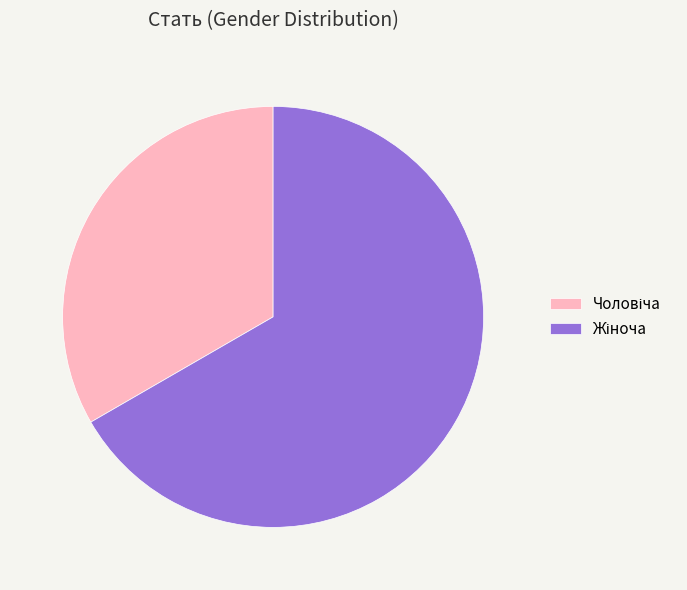

What is the total percentage of Жіноча and Чоловіча?

100.0%